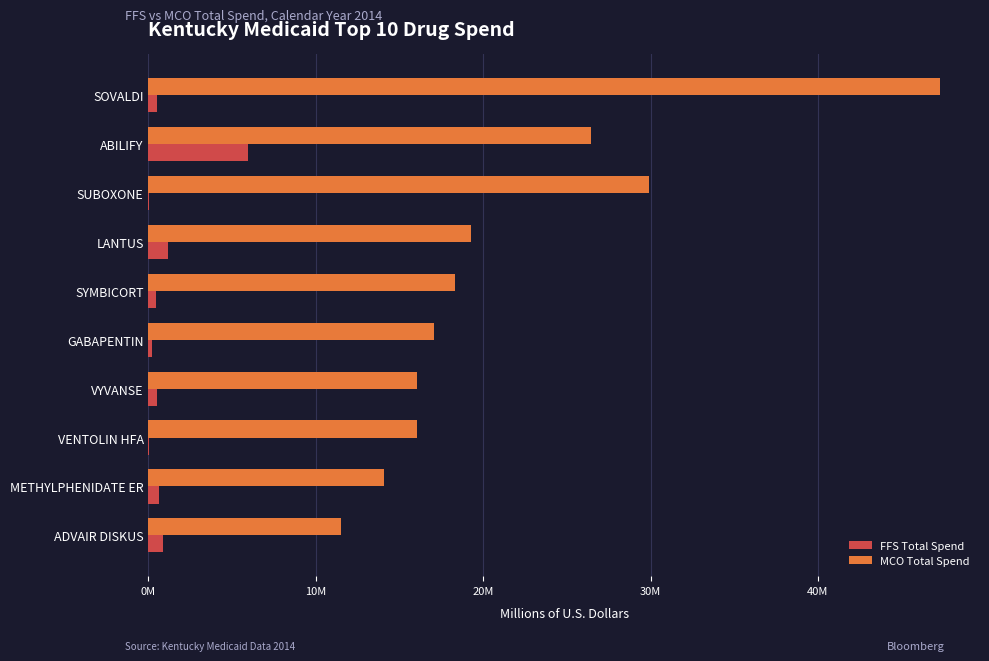

What are all the series names shown in the legend?

FFS Total Spend, MCO Total Spend